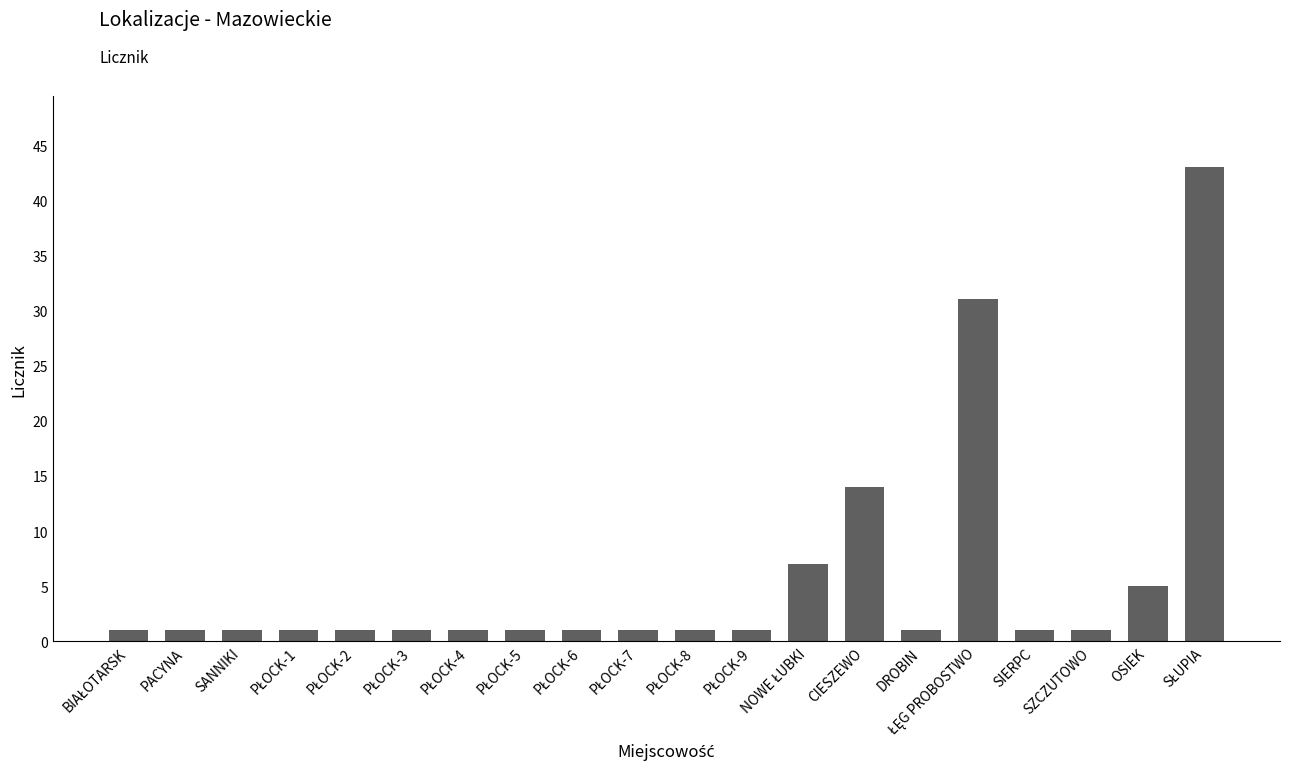

Is it true that the value at CIESZEWO is 20?

False